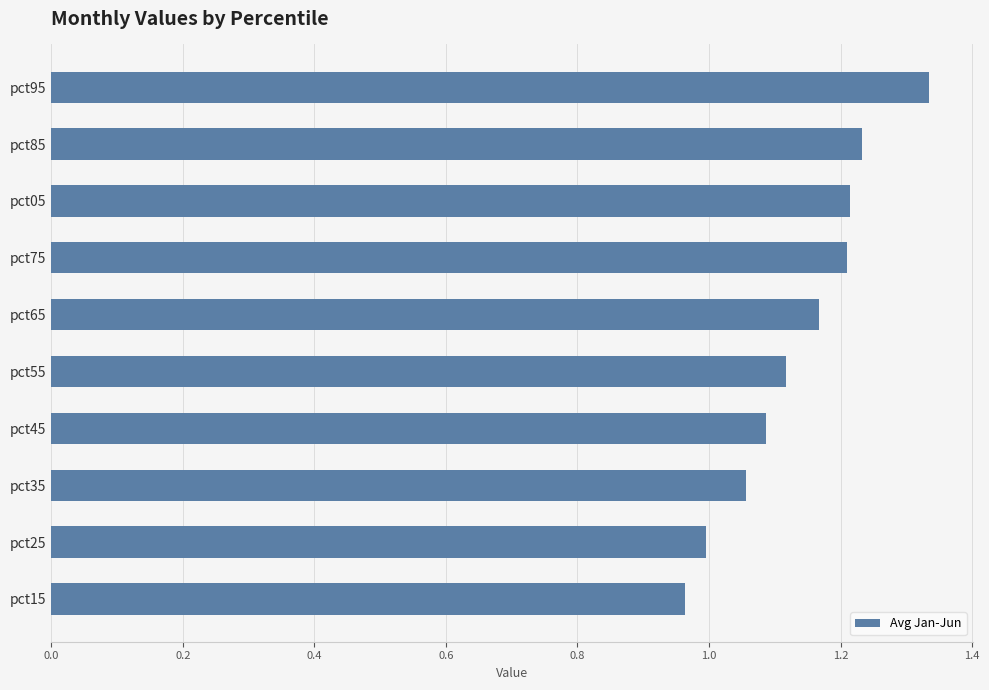

True or false: the data shows 0.7 at pct05.

False